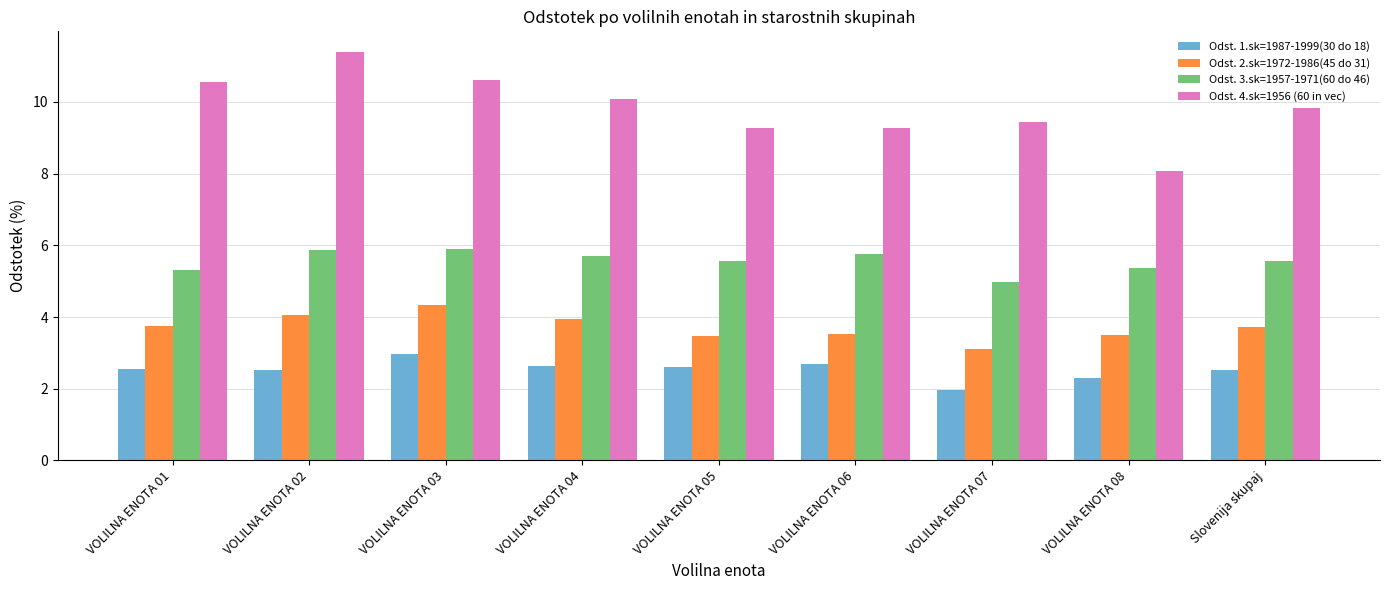

Is it true that Odst. 1.sk=1987-1999(30 do 18) equals 3.5 at VOLILNA ENOTA 06?

False